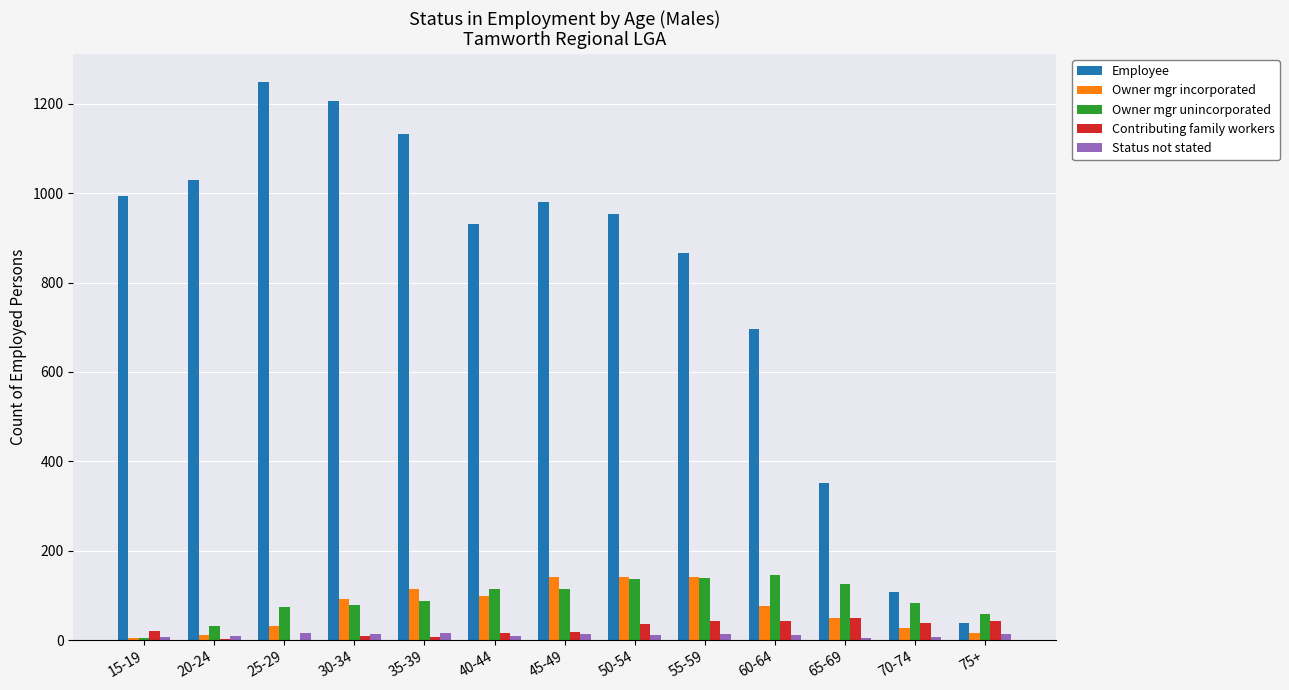

Which series has the largest total across all categories?

Employee